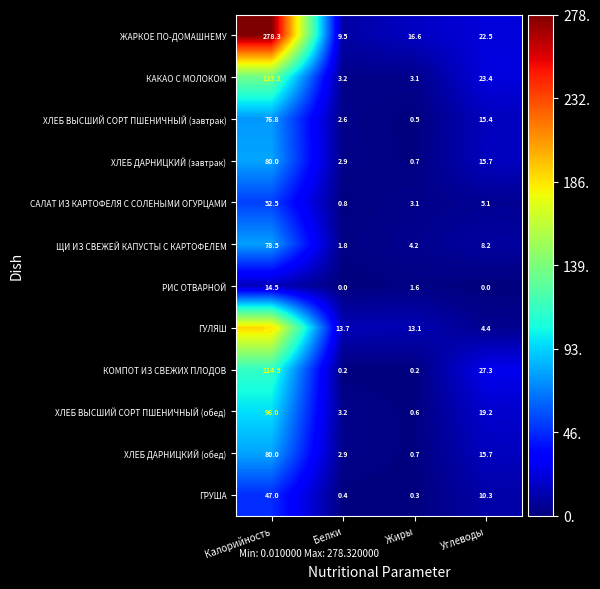

Which series has the largest total across all categories?

ЖАРКОЕ ПО-ДОМАШНЕМУ